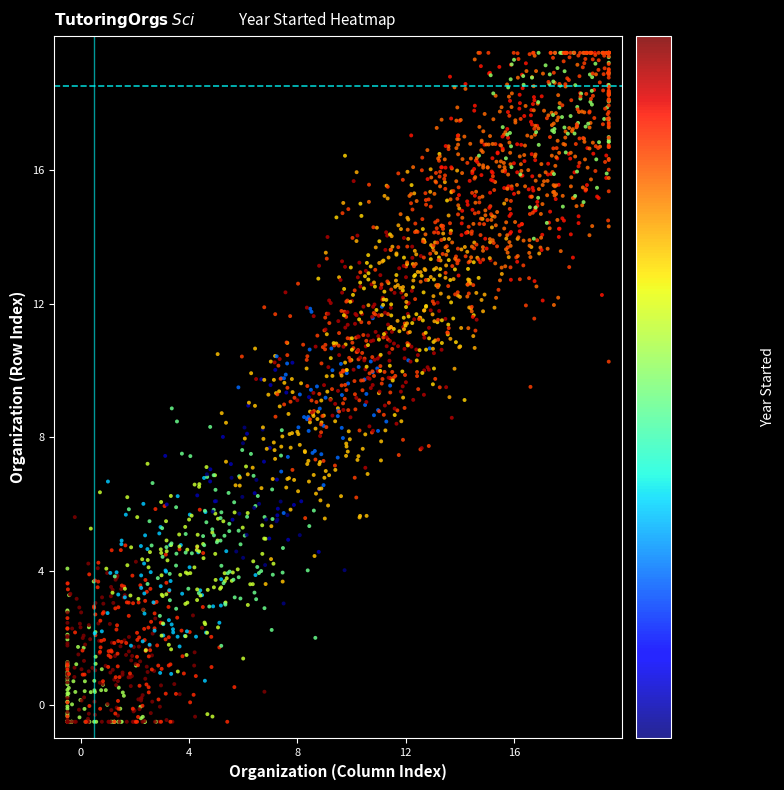

What is the range of Y values (max minus min)?

20.0